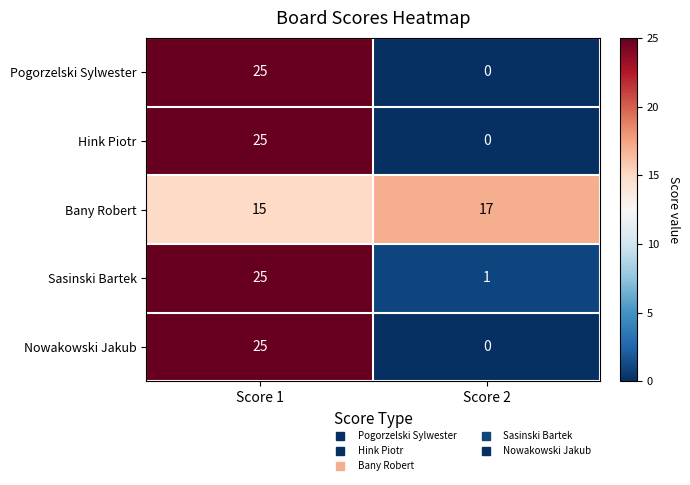

Reading right to left, extract all data points from this chart.

Pogorzelski Sylwester: Score 2=0	Score 1=25
Hink Piotr: Score 2=0	Score 1=25
Bany Robert: Score 2=17	Score 1=15
Sasinski Bartek: Score 2=1	Score 1=25
Nowakowski Jakub: Score 2=0	Score 1=25